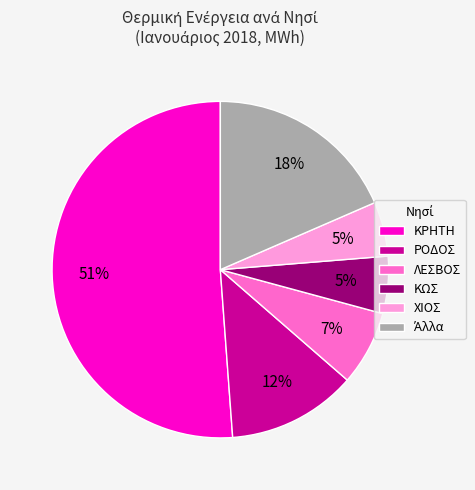

Approximately how many times larger is the value at ΧΙΟΣ compared to ΛΕΣΒΟΣ?

0.7